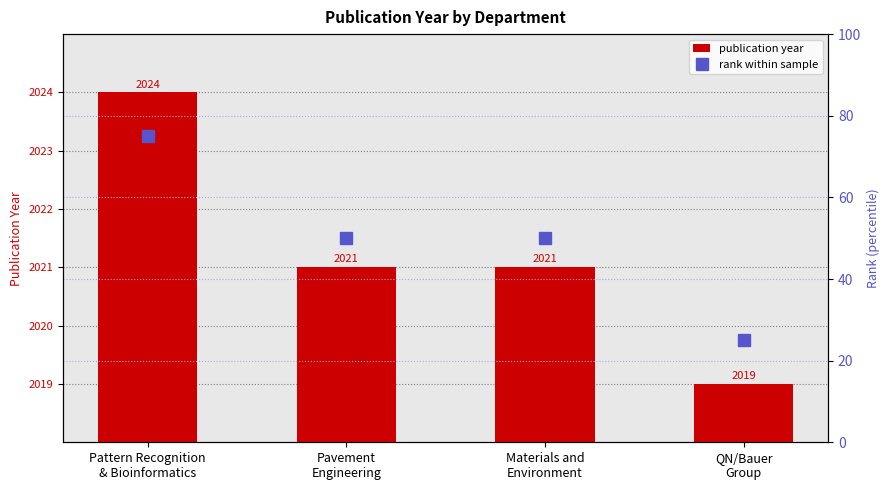

What position from the right is Pattern Recognition
& Bioinformatics?

4